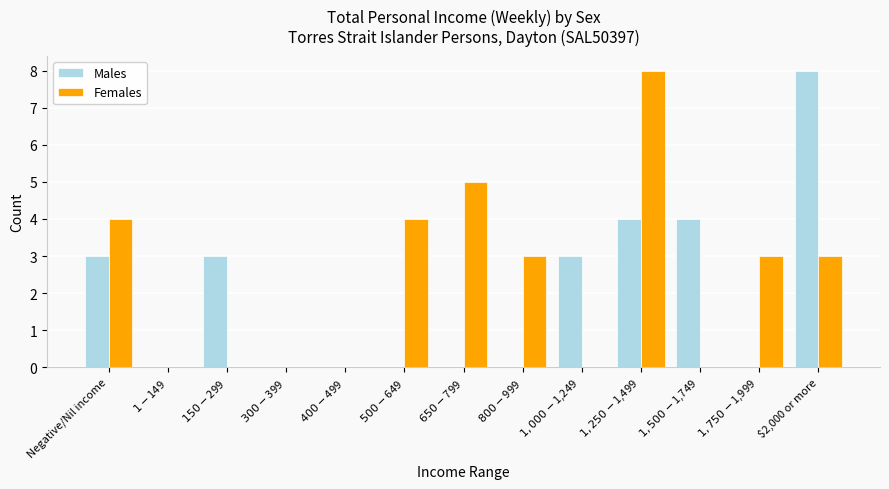

What is the maximum value for Males?

8